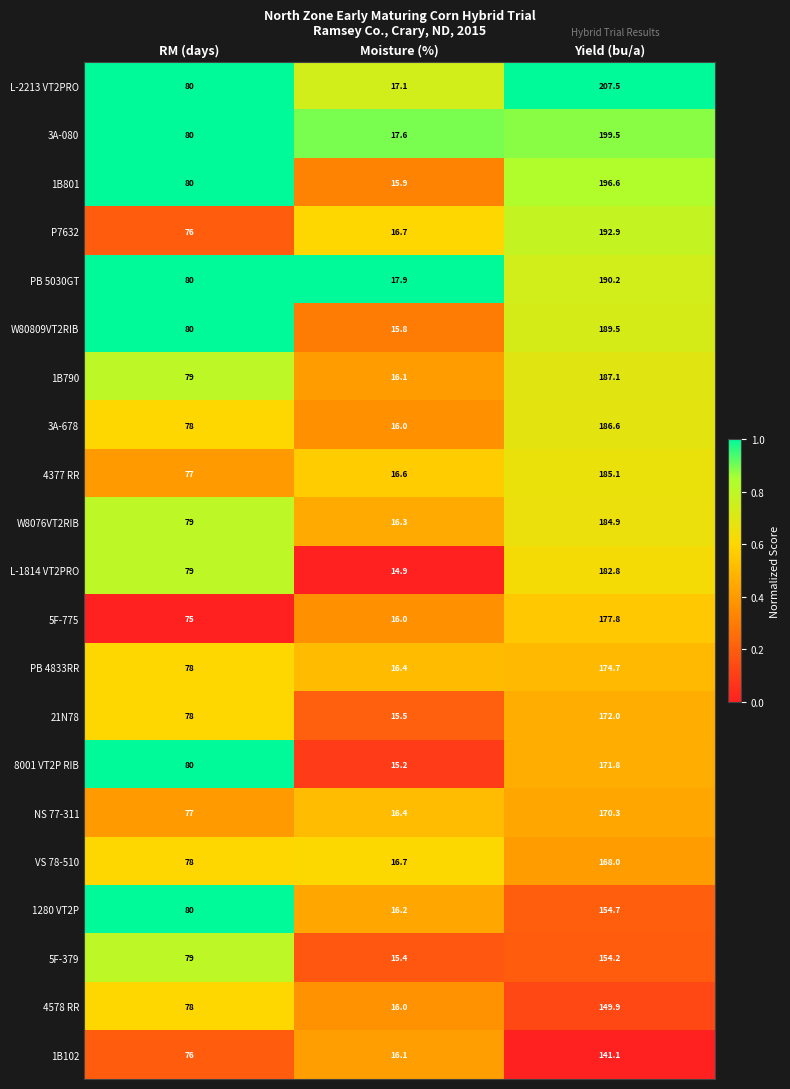

Where is PB 4833RR nearest to the value 95?

RM (days)